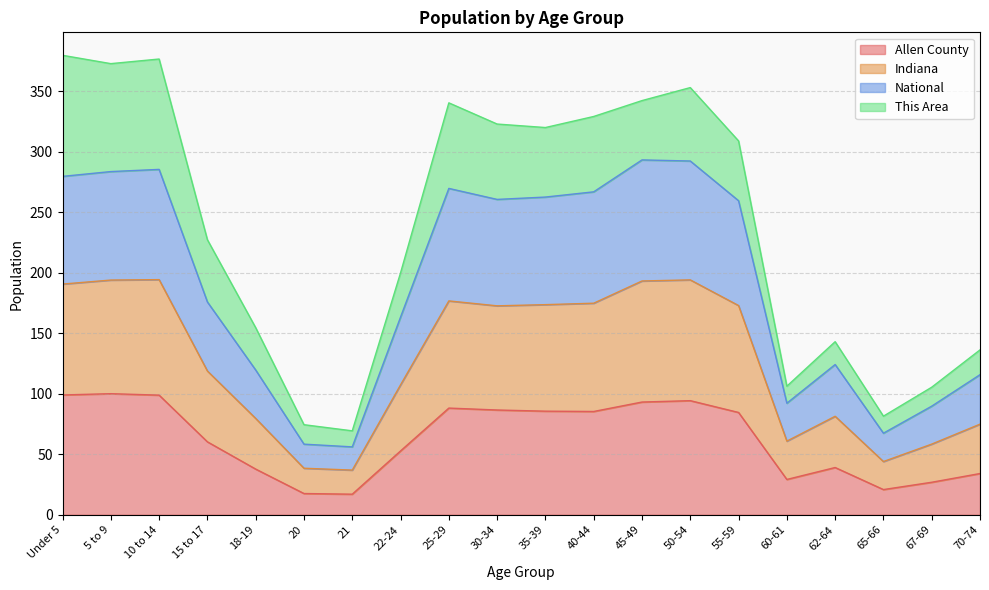

Is it true that Allen County equals 62.2 at 45-49?

False